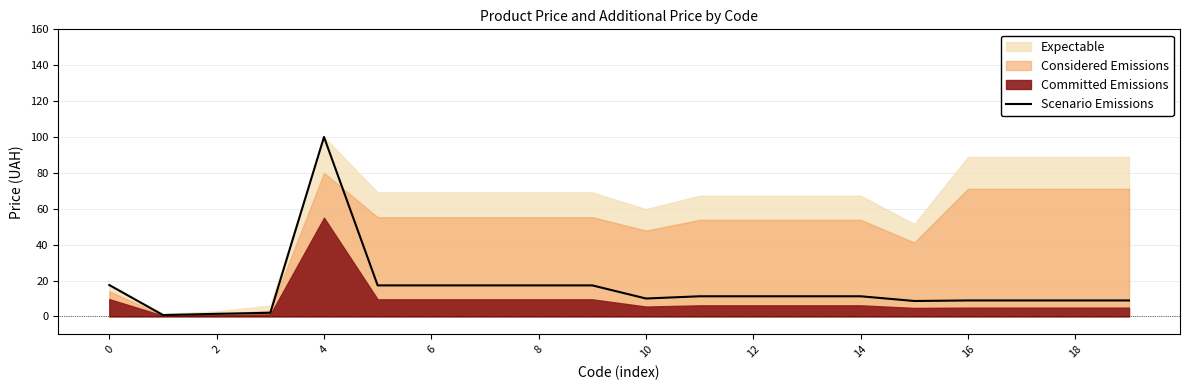

The Scenario Emissions series shows 138.4 at 4. True or false?

False